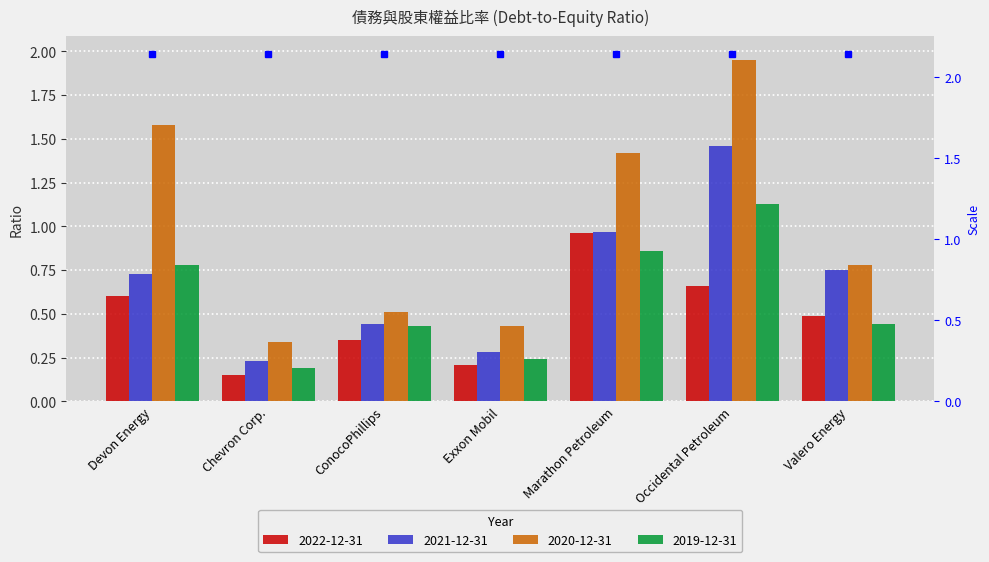

How many bars are there in each group?

4